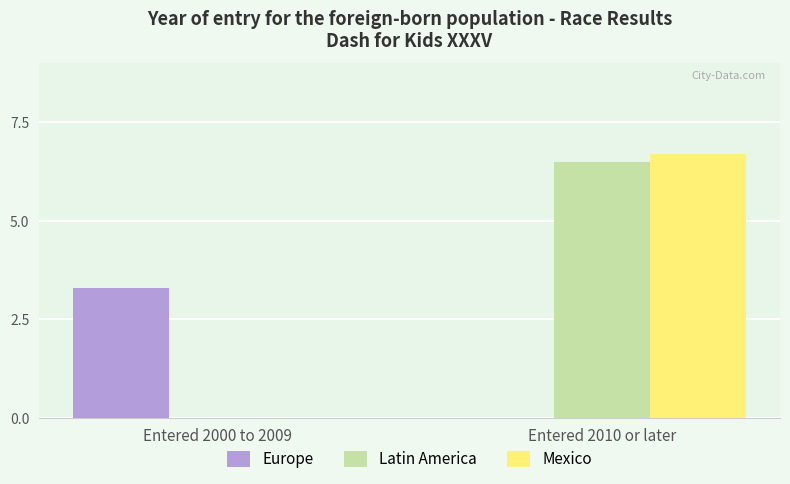

The Europe series shows -1.2 at Entered 2010 or later. True or false?

False